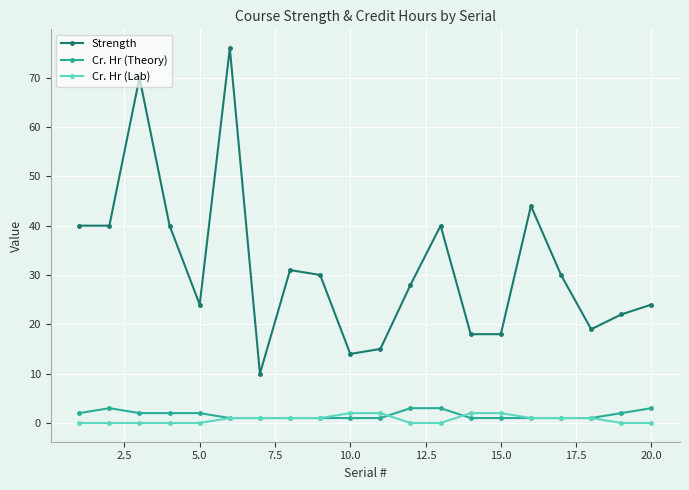

What are all the series names shown in the legend?

Strength, Cr. Hr (Theory), Cr. Hr (Lab)